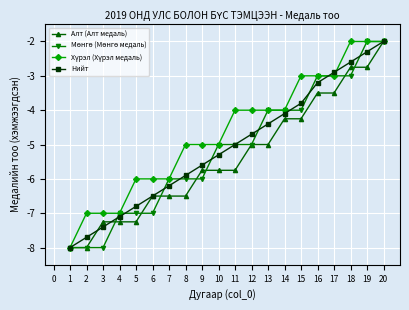

Which series changed the most between 5 and 12?

Алт (Алт медаль)